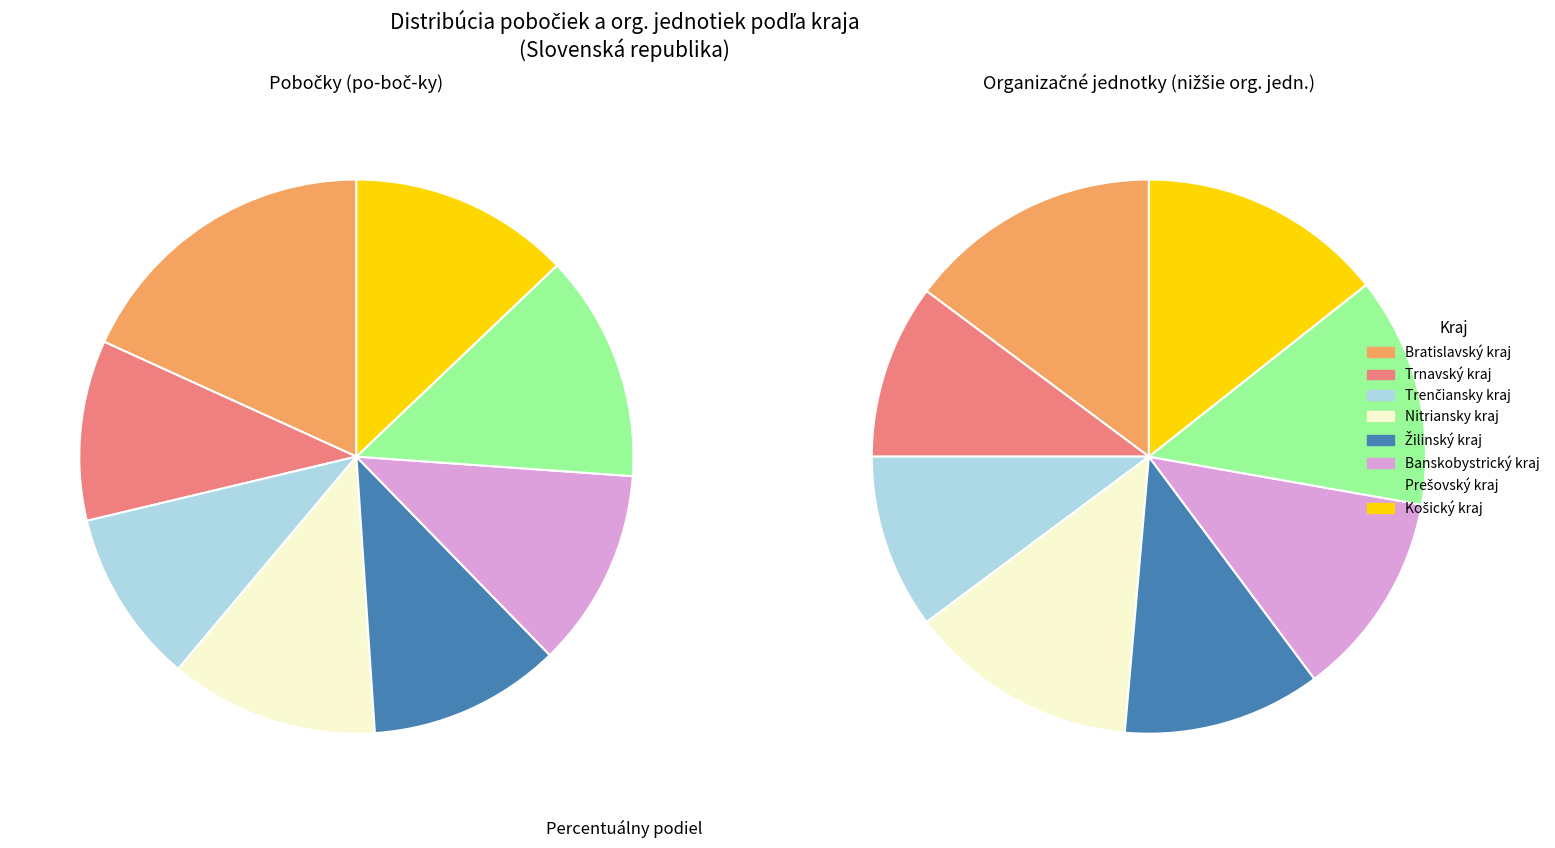

What portion of the pie excludes Prešovský kraj?

86.8%